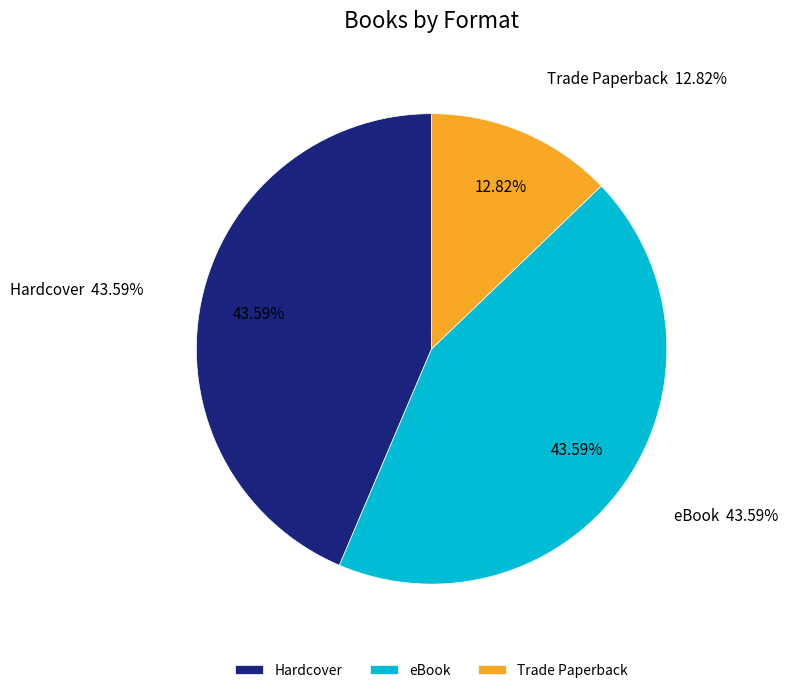

Is there a majority slice in this chart?

No